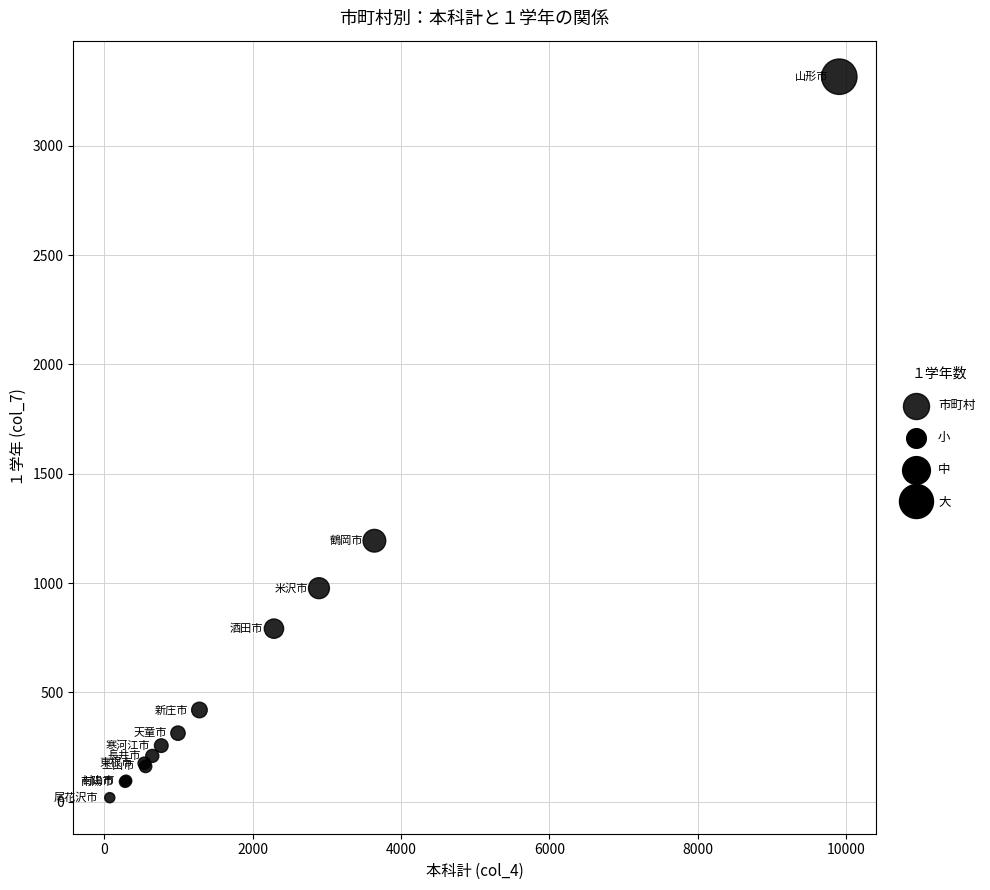

What Y value in the scatter plot is closest to 1667?

1194